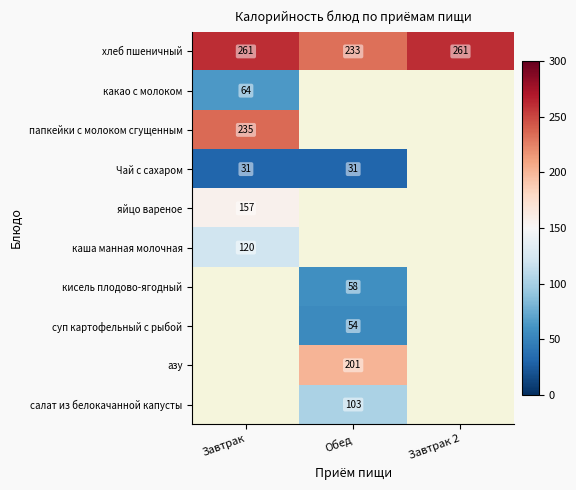

How many series are shown in this chart?

10